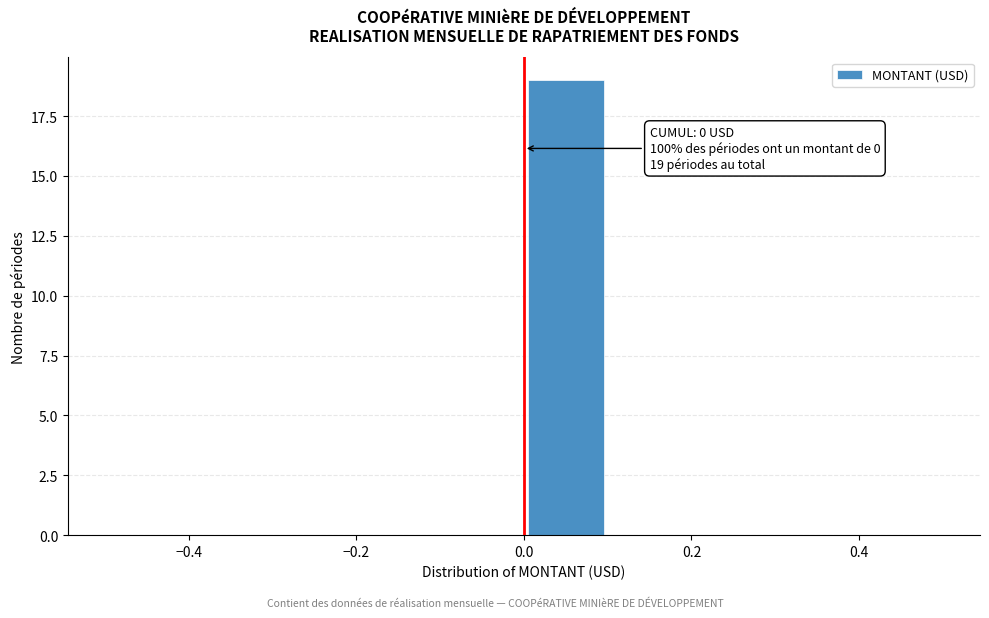

Over which range of the x-axis is the bar tallest?

0.0 to 0.1